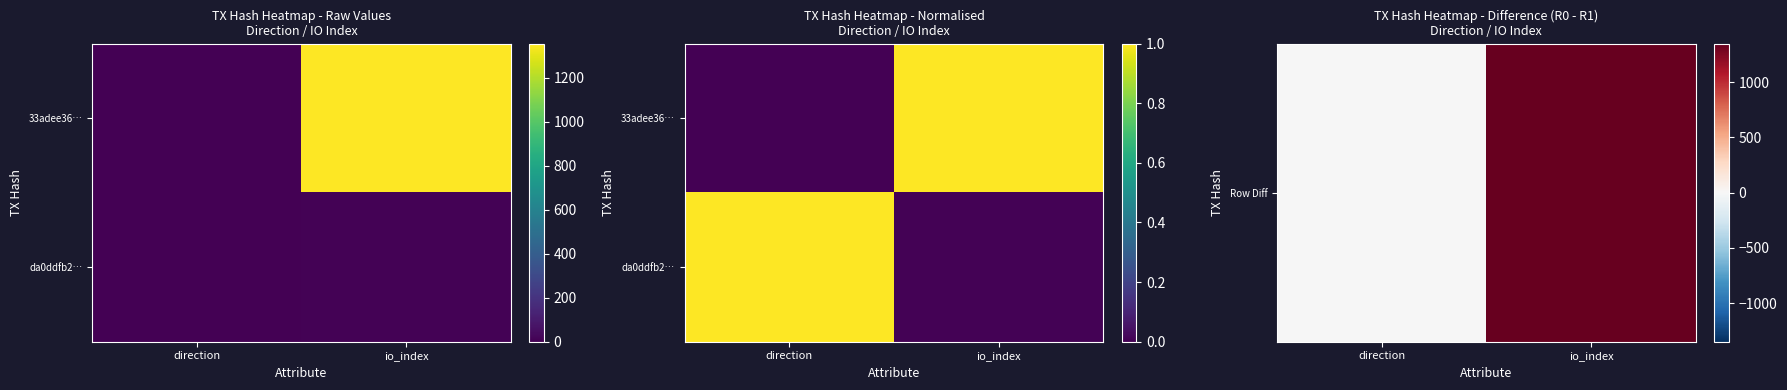

What is the maximum value shown in the chart?

1350.0